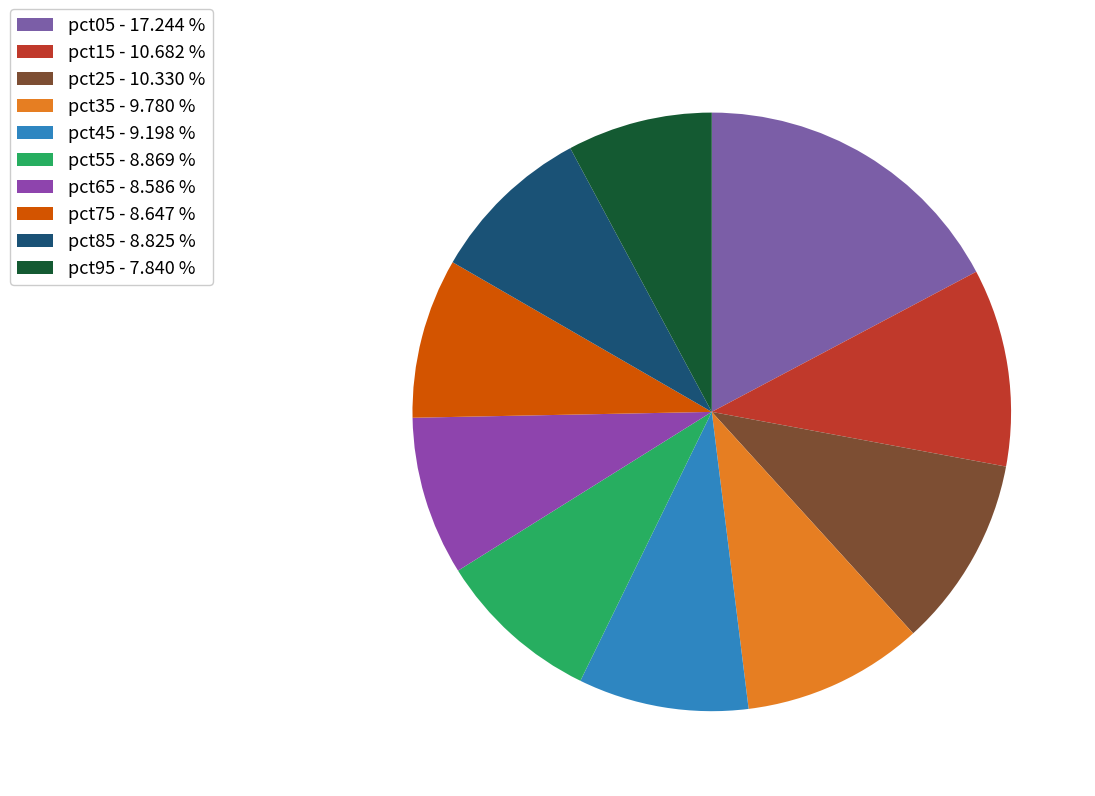

Count the number of slices in the pie.

10